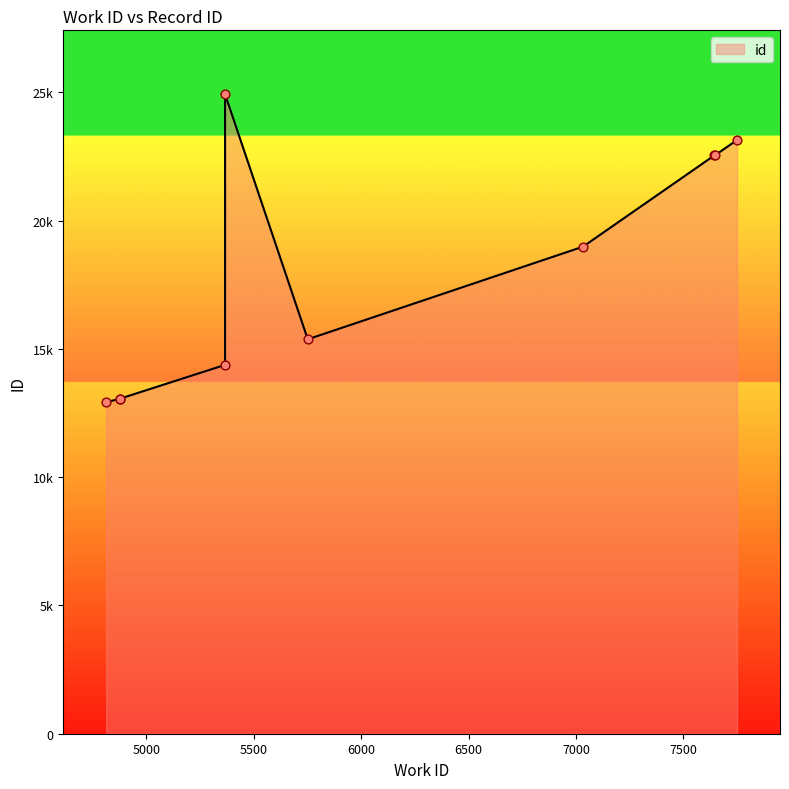

What is the change in value from 7750 to 5366?

+1783